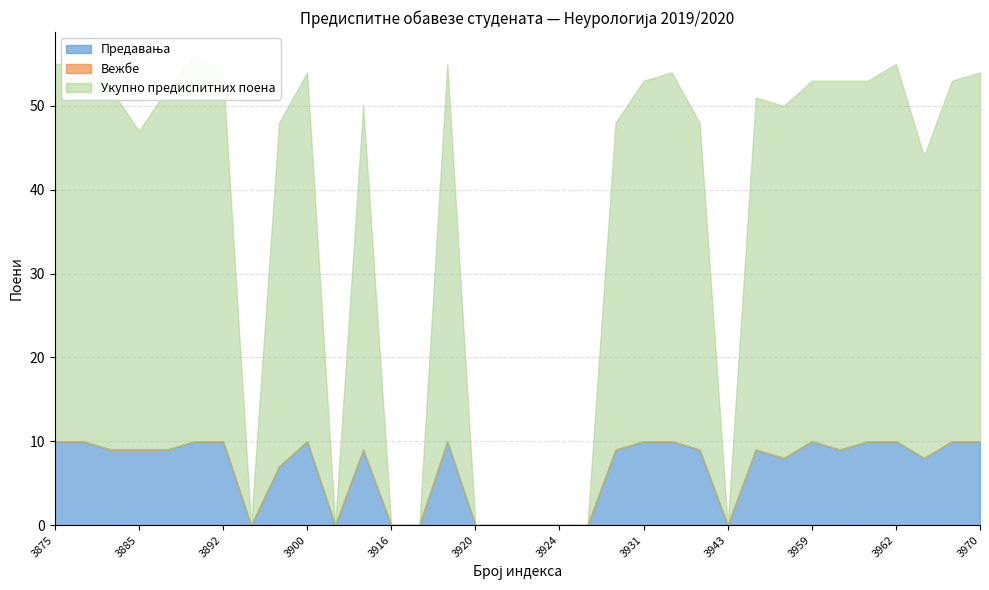

How many distinct data groups are displayed?

3